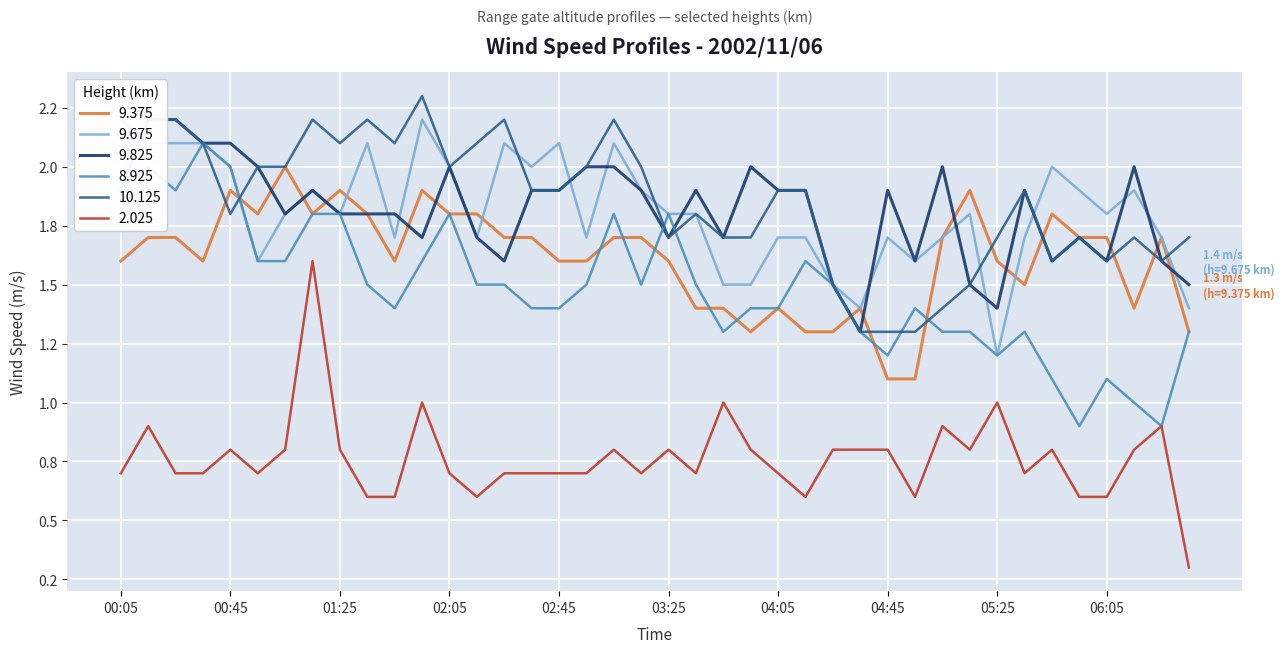

List the labels in order of 9.375 value, smallest first.

2002/11/06 04:45, 2002/11/06 04:55, 2002/11/06 03:55, 2002/11/06 04:15, 2002/11/06 04:25, 2002/11/06 06:35, 2002/11/06 03:35, 2002/11/06 03:45, 2002/11/06 04:05, 2002/11/06 04:35, 2002/11/06 06:15, 2002/11/06 05:35, 2002/11/06 00:05, 2002/11/06 00:35, 2002/11/06 01:45, 2002/11/06 02:45, 2002/11/06 02:55, 2002/11/06 03:25, 2002/11/06 05:25, 2002/11/06 00:15, 2002/11/06 00:25, 2002/11/06 02:25, 2002/11/06 02:35, 2002/11/06 03:05, 2002/11/06 03:15, 2002/11/06 05:05, 2002/11/06 05:55, 2002/11/06 06:05, 2002/11/06 06:25, 2002/11/06 00:55, 2002/11/06 01:15, 2002/11/06 01:35, 2002/11/06 02:05, 2002/11/06 02:15, 2002/11/06 05:45, 2002/11/06 00:45, 2002/11/06 01:25, 2002/11/06 01:55, 2002/11/06 05:15, 2002/11/06 01:05